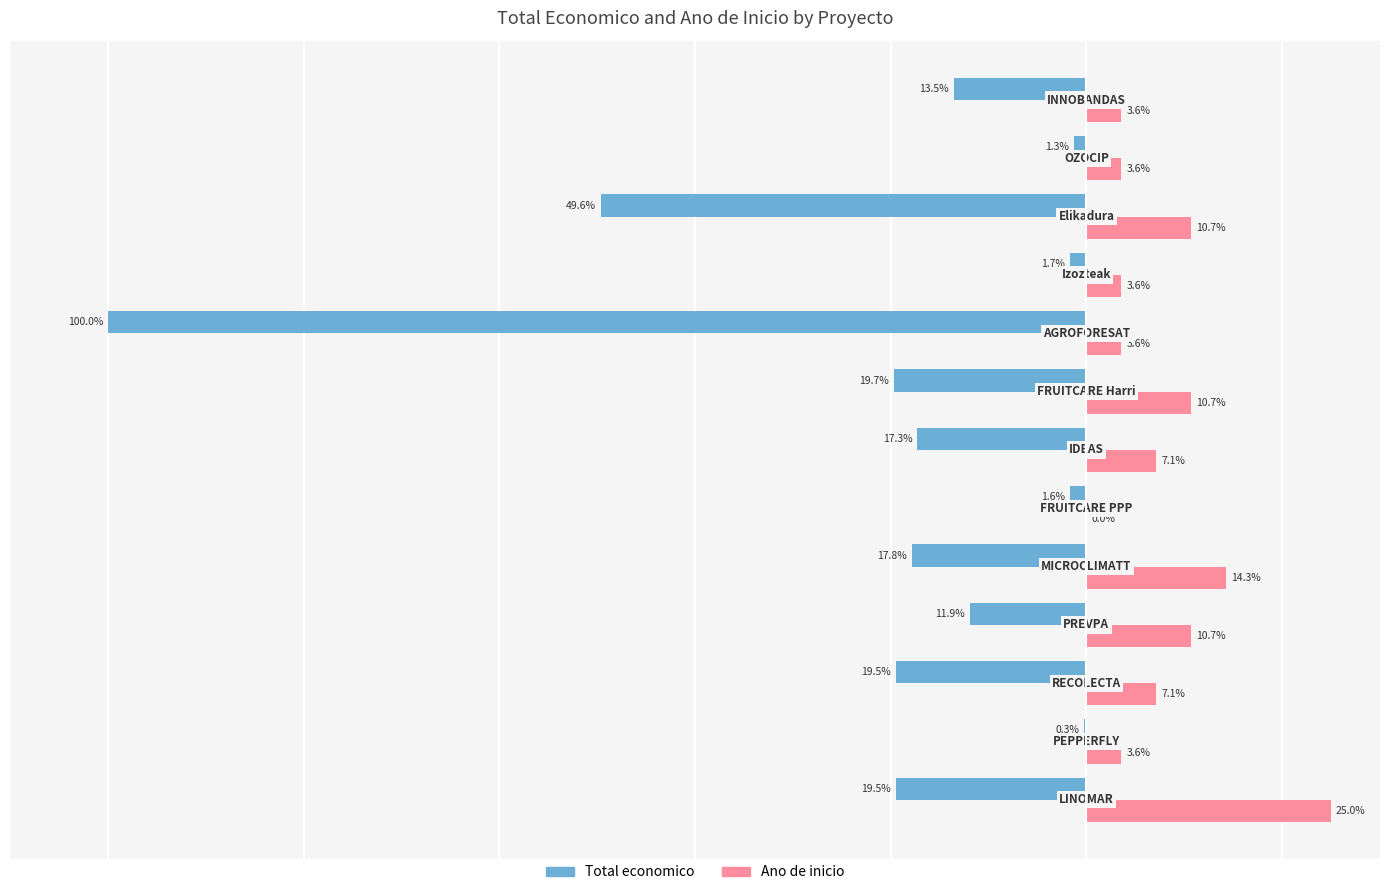

Which series has the largest total across all categories?

Ano de inicio